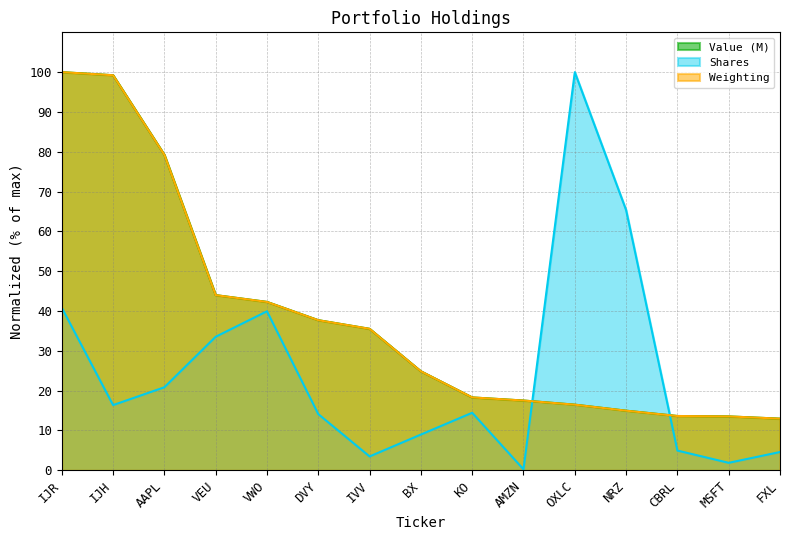

The Weighting series shows 46.3 at IJR. True or false?

False